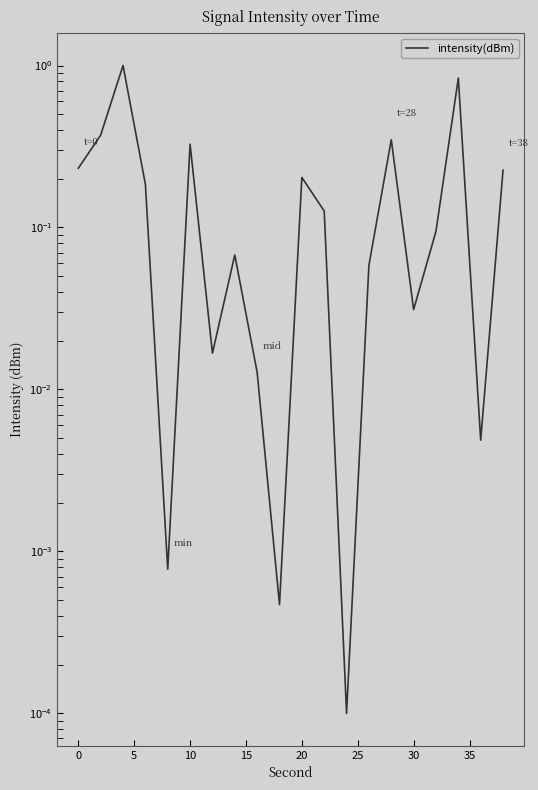

How many points are lower than both their immediate neighbors (excluding endpoints)?

6